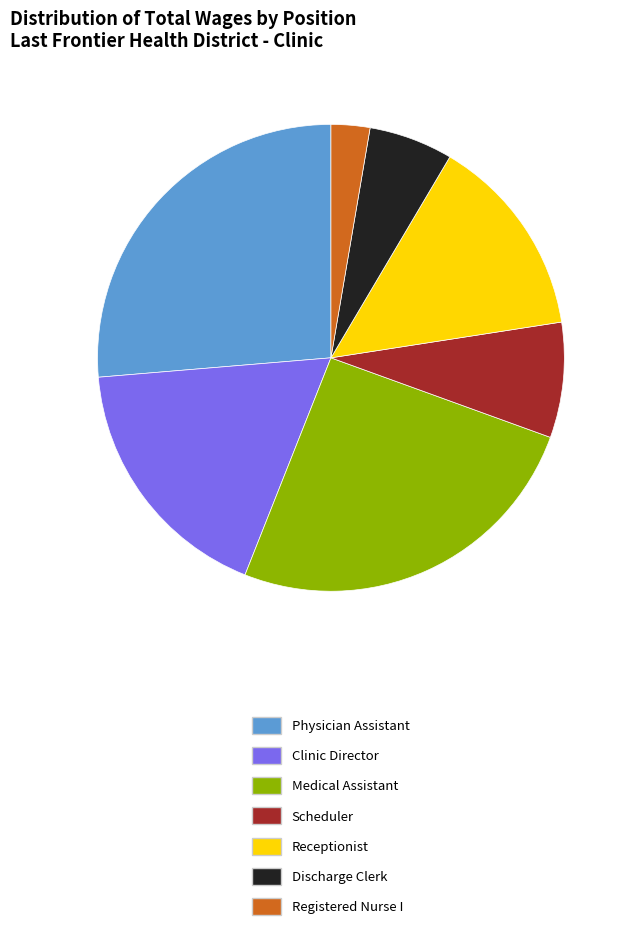

Rank the categories by value from lowest to highest.

Registered Nurse I, Discharge Clerk, Scheduler, Receptionist, Clinic Director, Medical Assistant, Physician Assistant